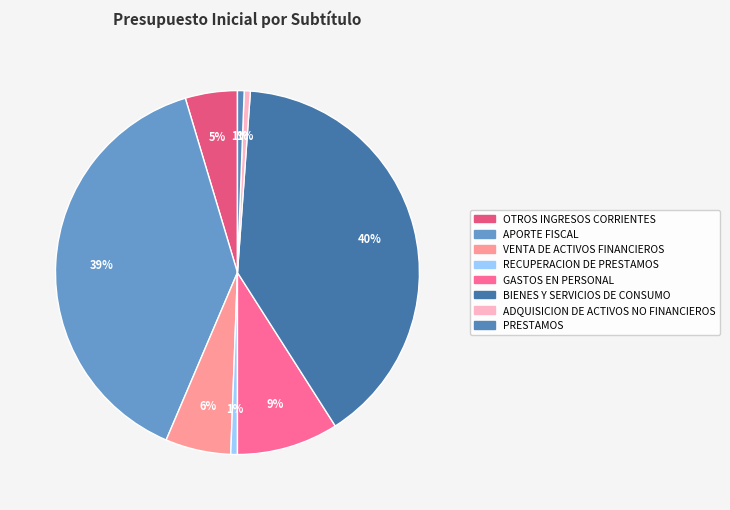

Is it true that OTROS INGRESOS CORRIENTES is 5% of the pie?

True